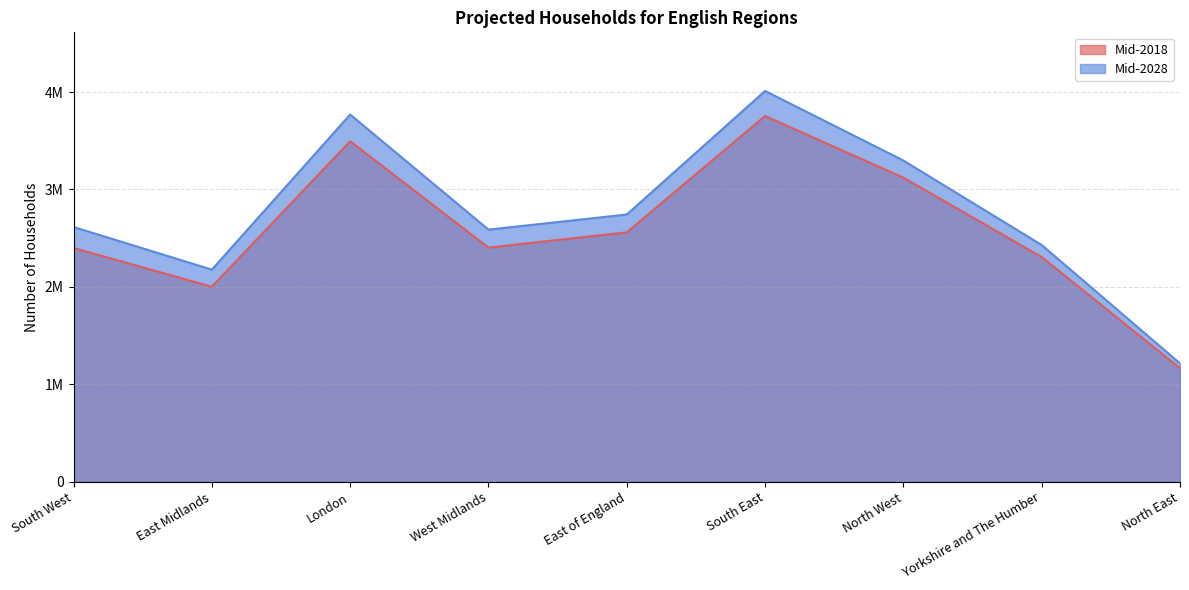

What is the average value of the Mid-2018 series?

2578333